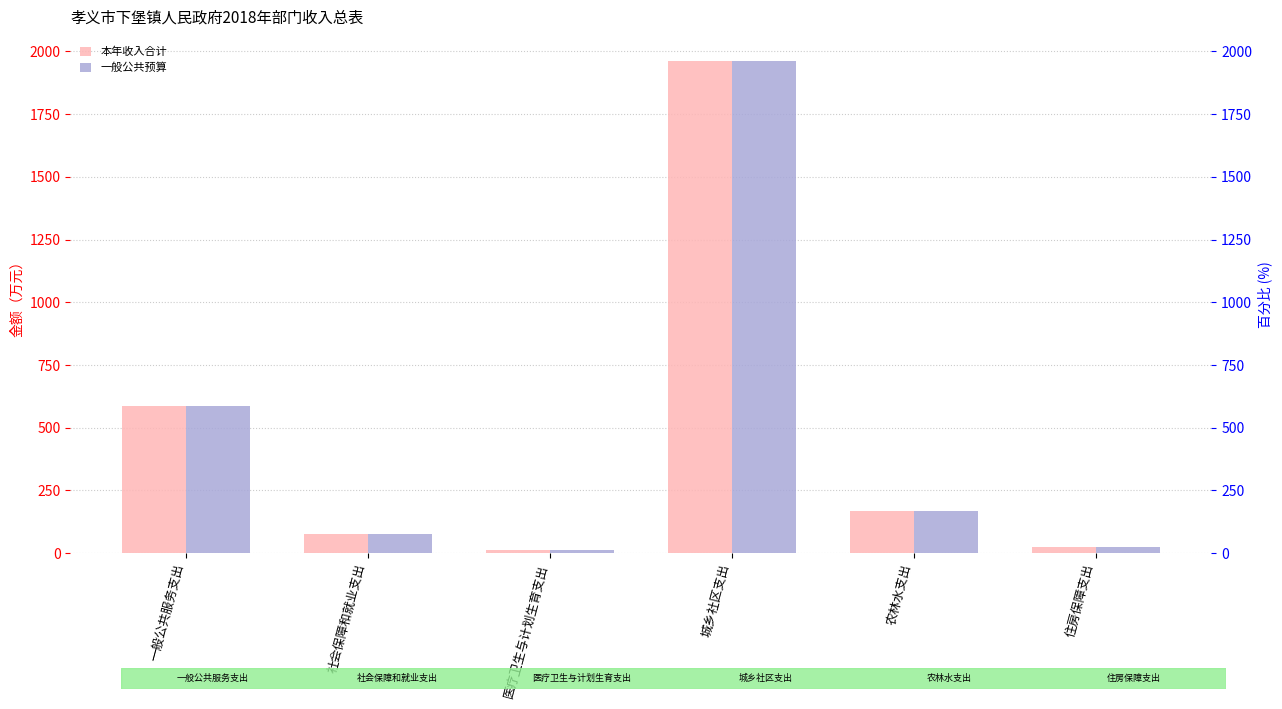

Rank the series at 社会保障和就业支出 from lowest to highest value.

本年收入合计, 一般公共预算